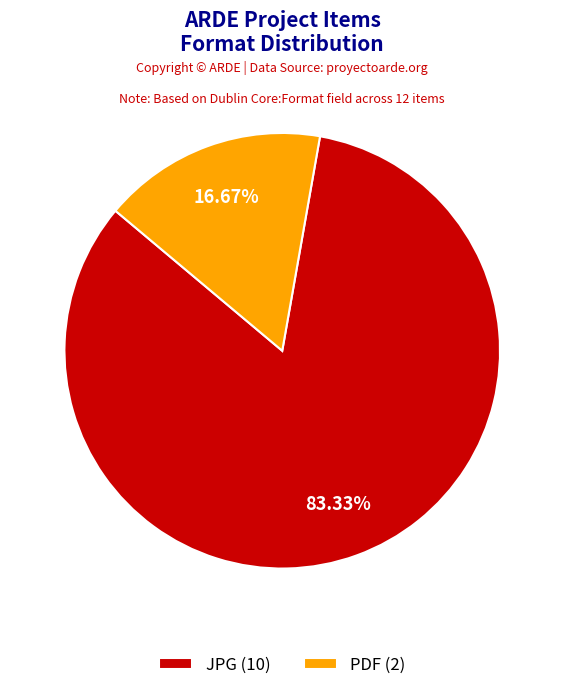

Rank the categories by value from lowest to highest.

PDF (2), JPG (10)